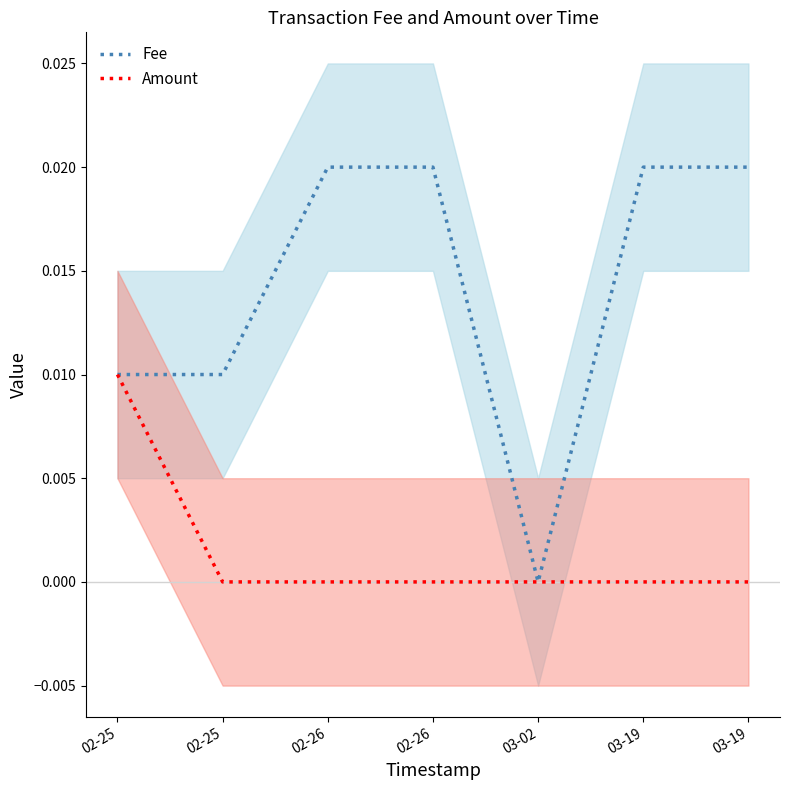

What are all the series names shown in the legend?

Fee, Amount